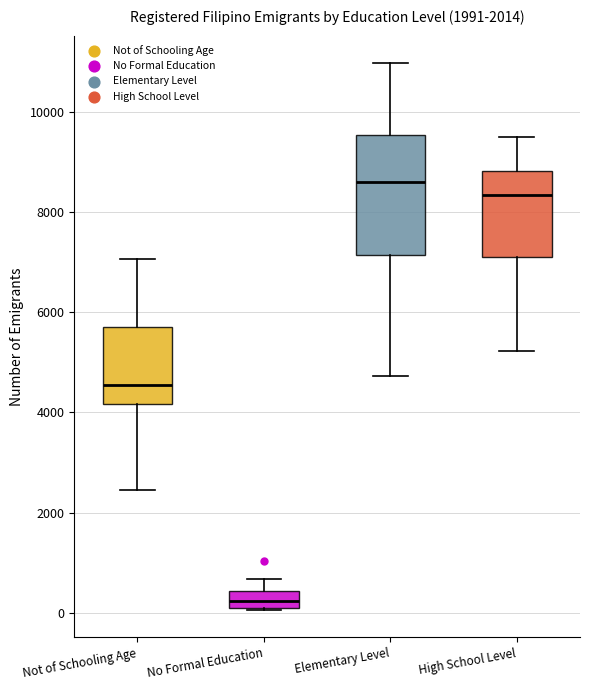

Reading left to right, read every box against the y-axis: the position of its median line, the range the box covers, and the ends of its whiskers. The values are not printed on the chart, so give them approximately, as read against the axis.

Not of Schooling Age: median 4600, box 4200 to 5600, whiskers 2400 to 7000
No Formal Education: median 200 (inside the box), box 200 to 400, whiskers 0 to 600
Elementary Level: median 8600, box 7200 to 9600, whiskers 4800 to 11000
High School Level: median 8400, box 7200 to 8800, whiskers 5200 to 9400